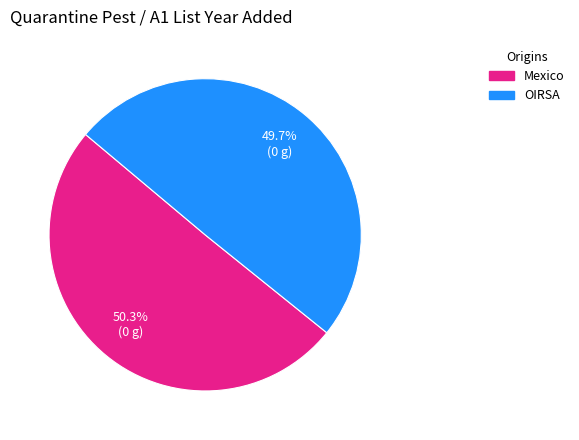

Is there a majority slice in this chart?

Yes